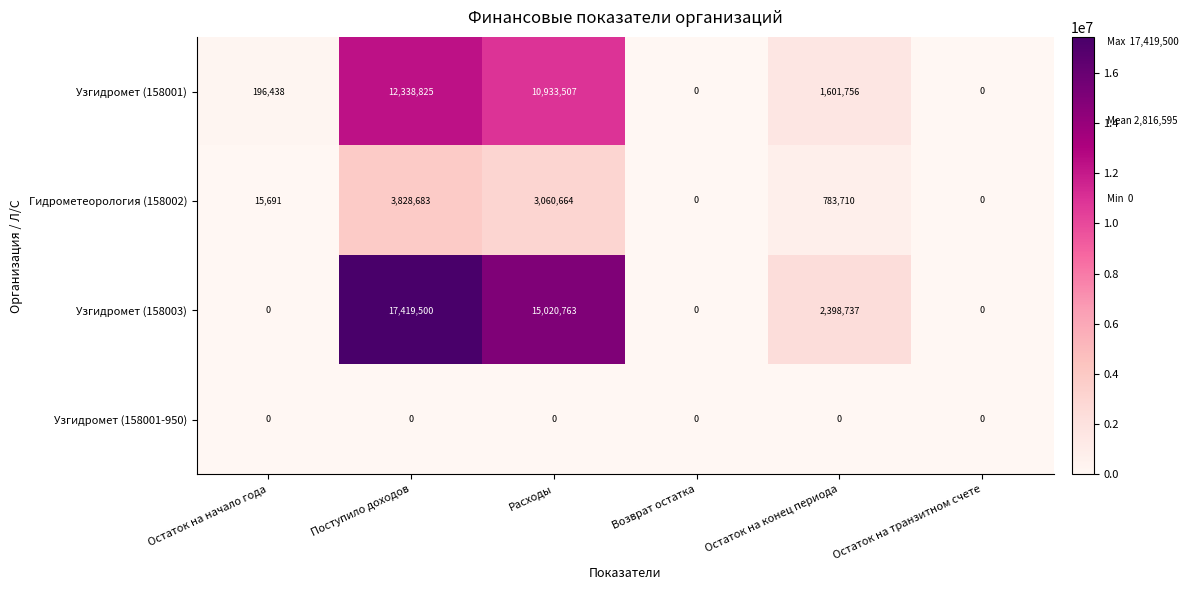

The Узгидромет (158001-950) series shows 0 at Расходы. True or false?

True